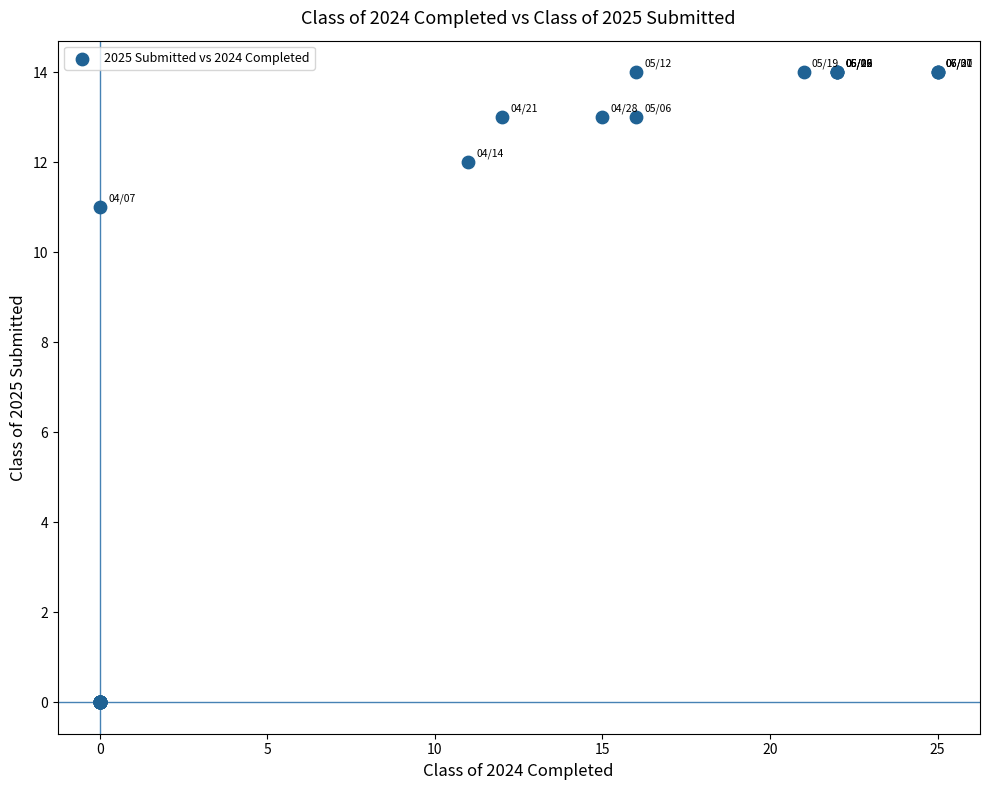

What Y value in the scatter plot is closest to 7?

11